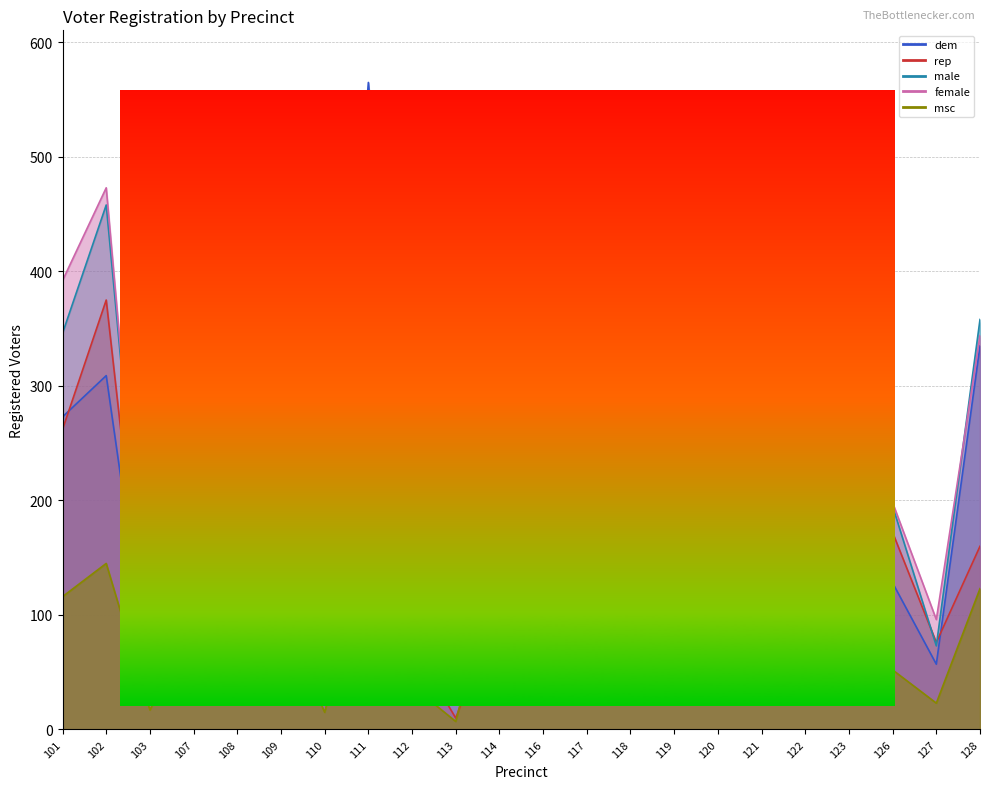

Where is the first local maximum for female?

102